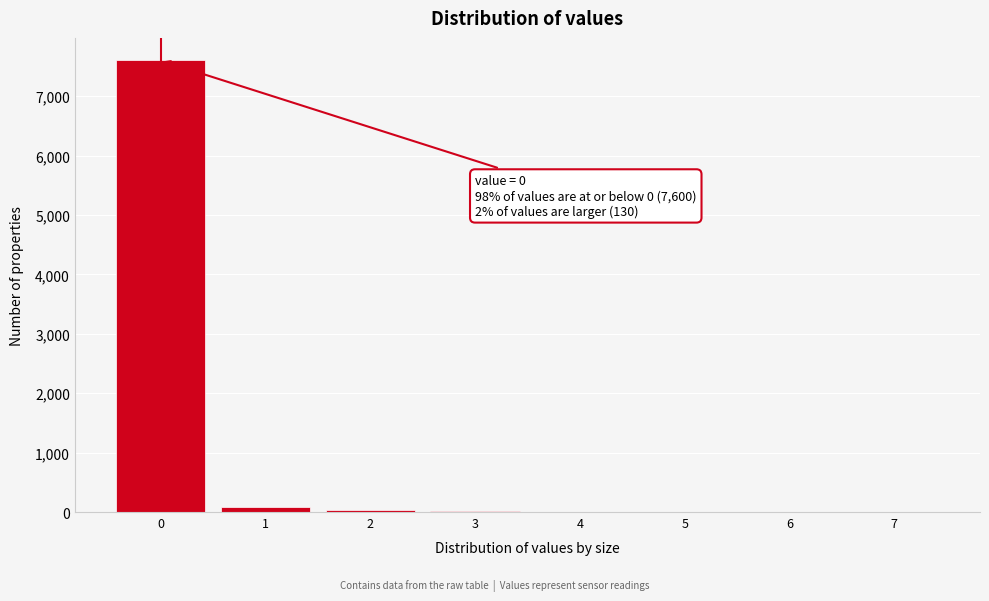

Which range on the x-axis has the tallest bar?

-0.5 to 0.5